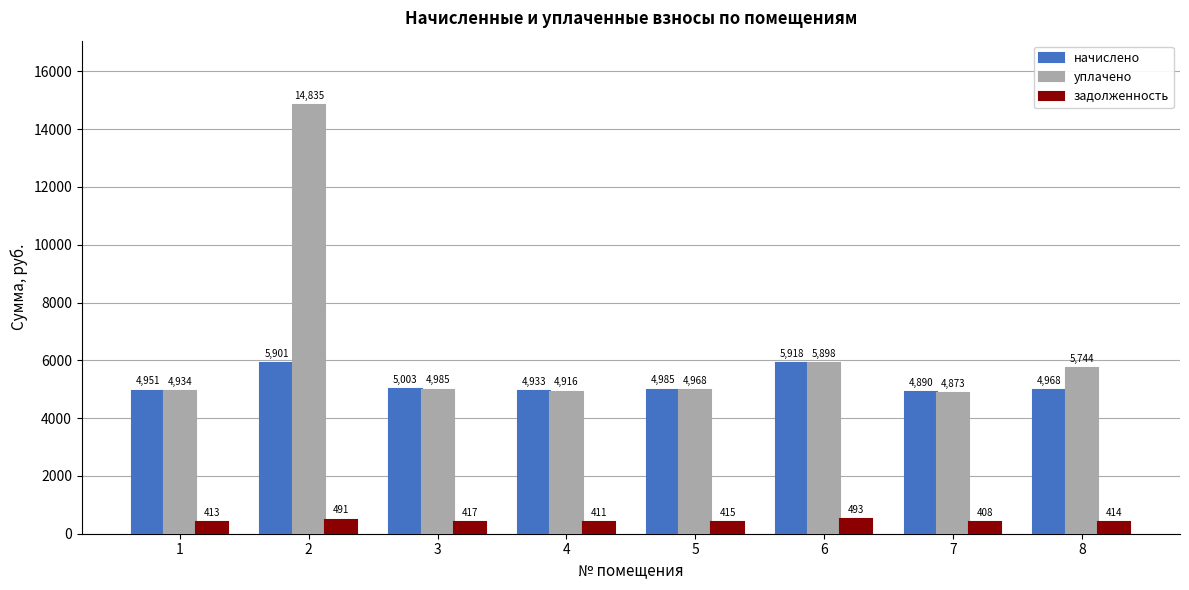

How many data points in уплачено are above 4985?

4